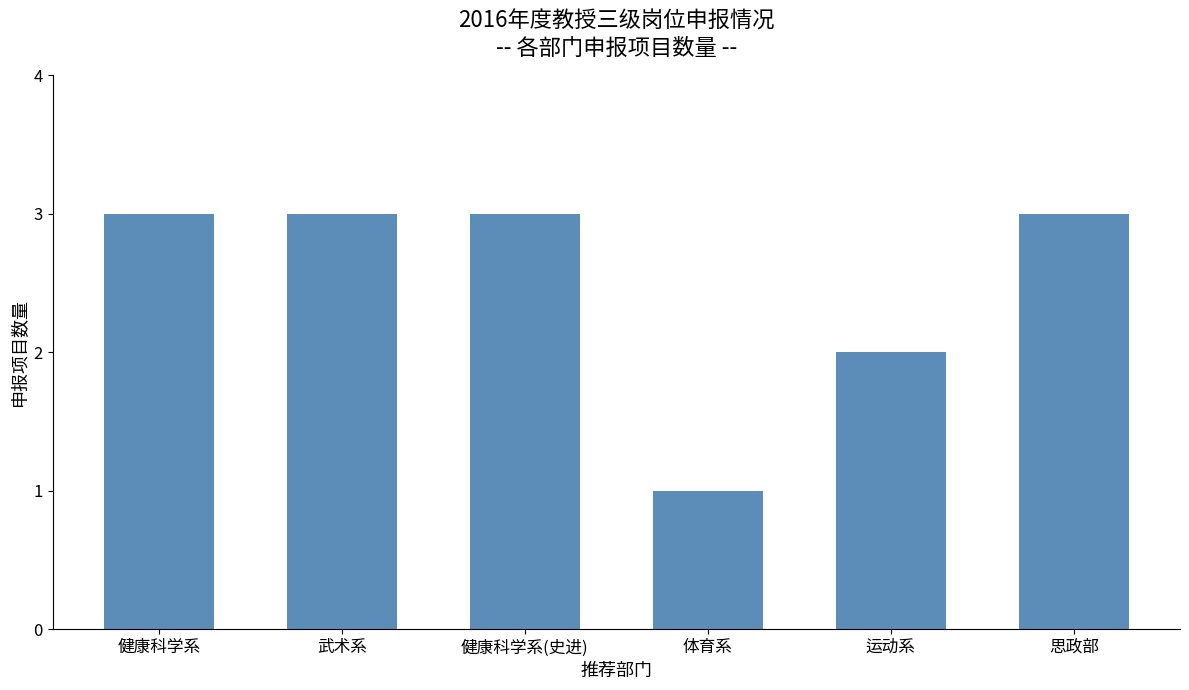

Approximately how many times larger is the value at 健康科学系 compared to 武术系?

1.0